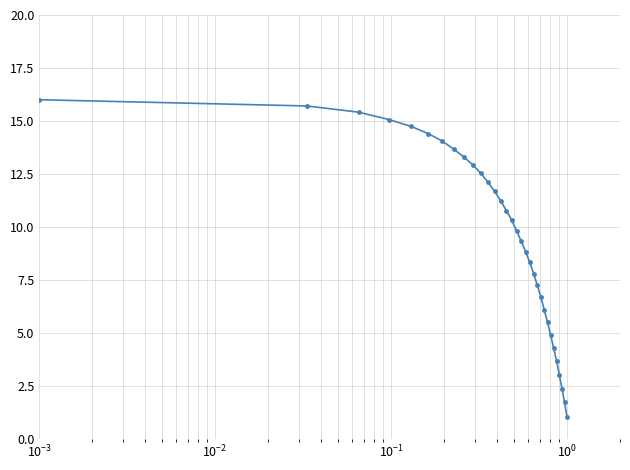

What is the difference between the maximum and minimum values?

15.0